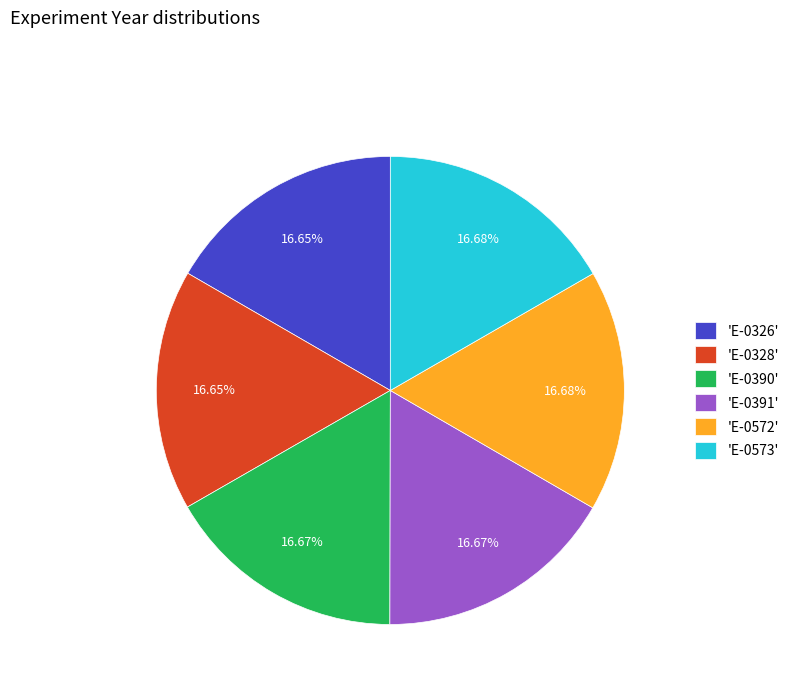

Combined, do 'E-0572' and 'E-0390' account for over 50%?

No